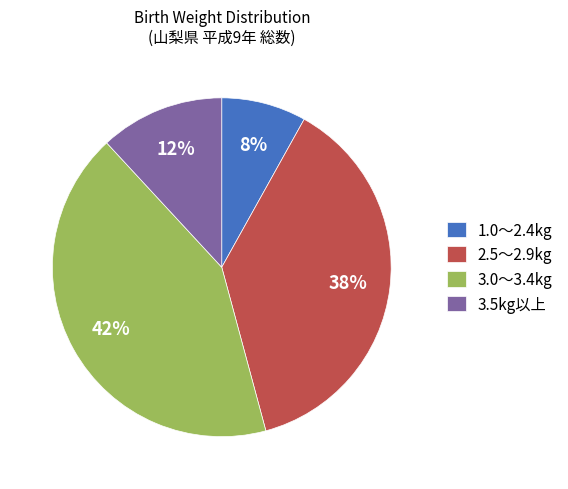

Which category has the biggest portion of the pie?

3.0～3.4kg